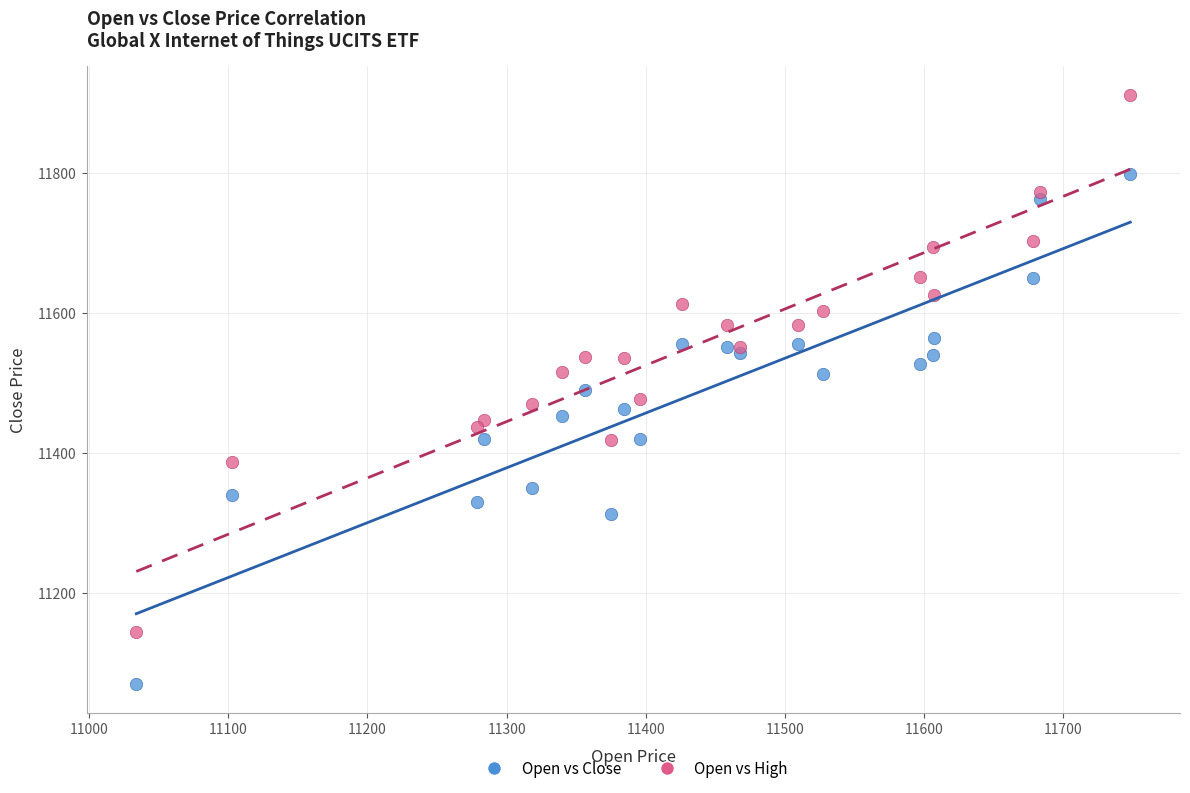

What is the X range (max minus min) for the scatter plot?

714